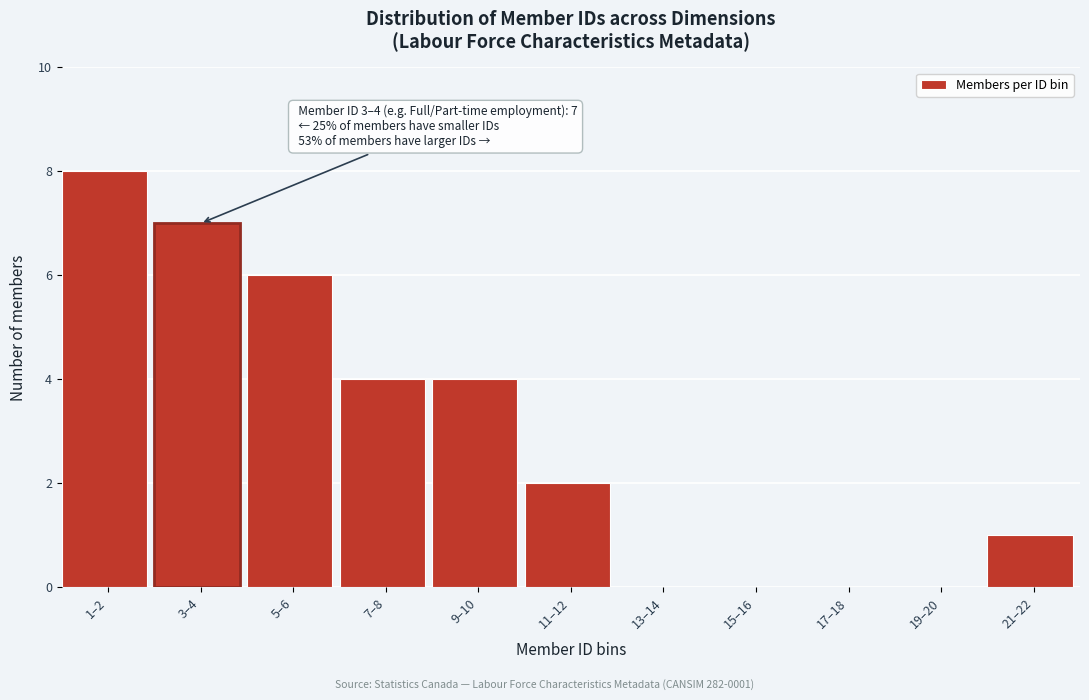

Reading left to right, extract all data points from this chart.

1–2=8	3–4=7	5–6=6	7–8=4	9–10=4	11–12=2	13–14=0	15–16=0	17–18=0	19–20=0	21–22=1